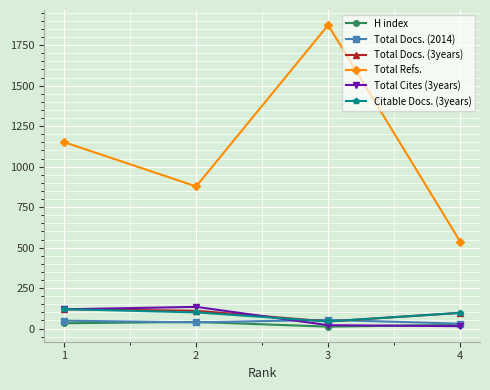

What is the spread (max minus min) of values at 1?

1118